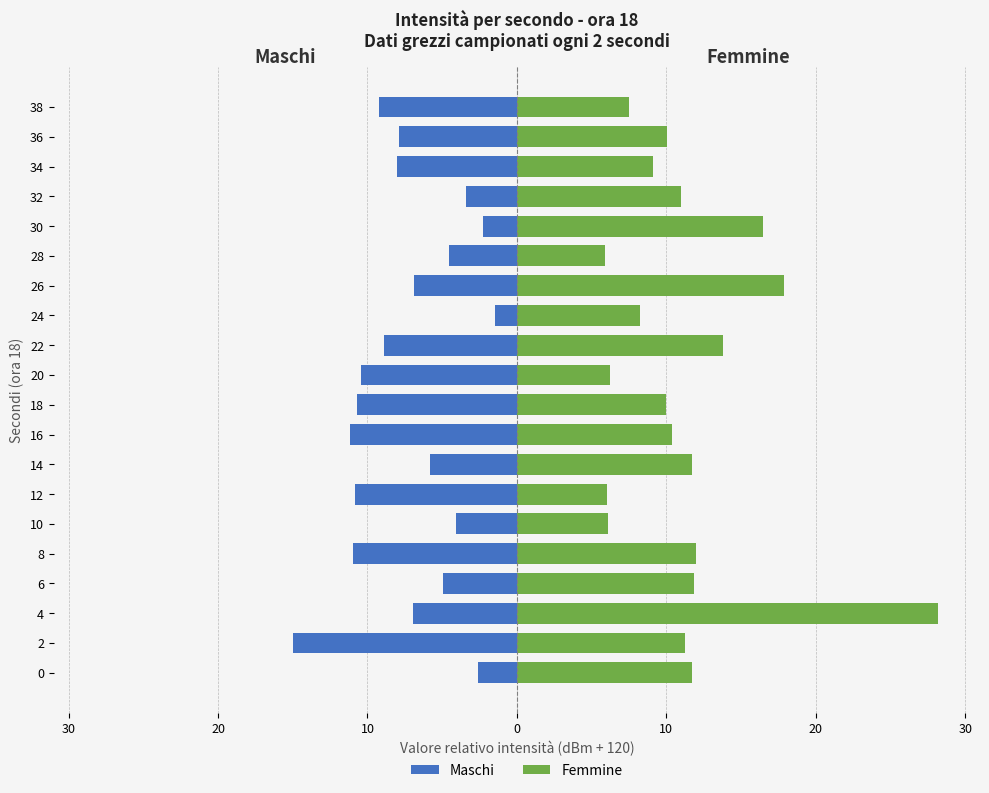

Between 4 and 28, which series saw the biggest shift?

Femmine